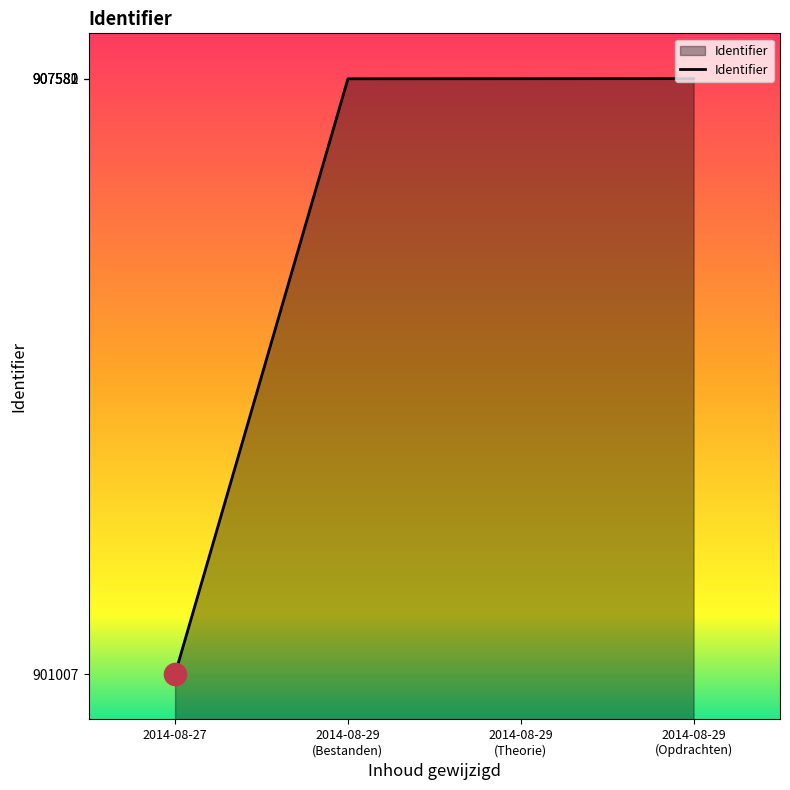

Which category has the lowest value across all series?

2014-08-27